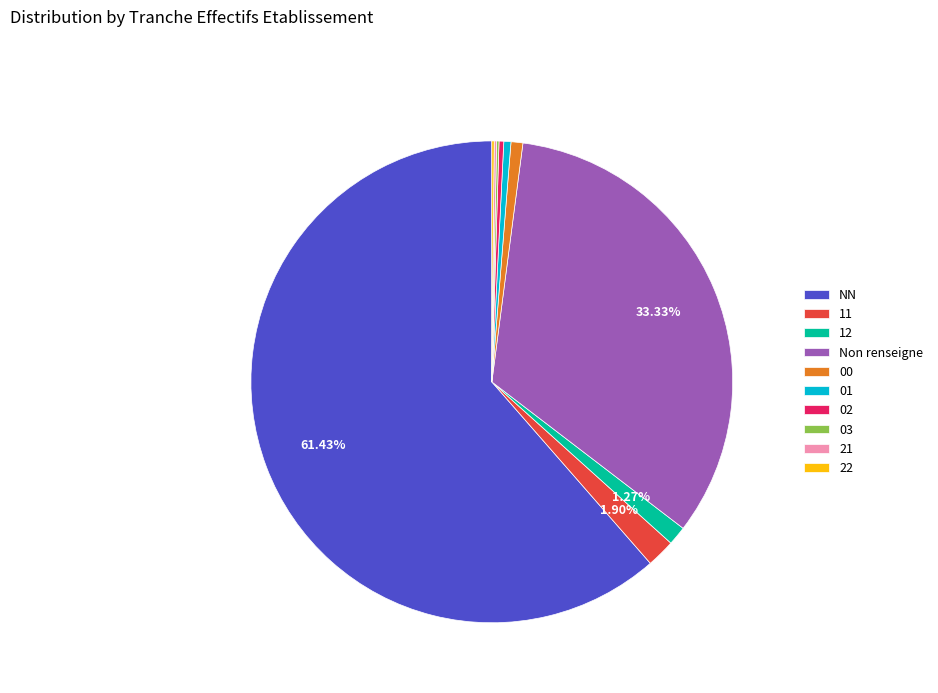

Combined, do 11 and 00 account for over 50%?

No